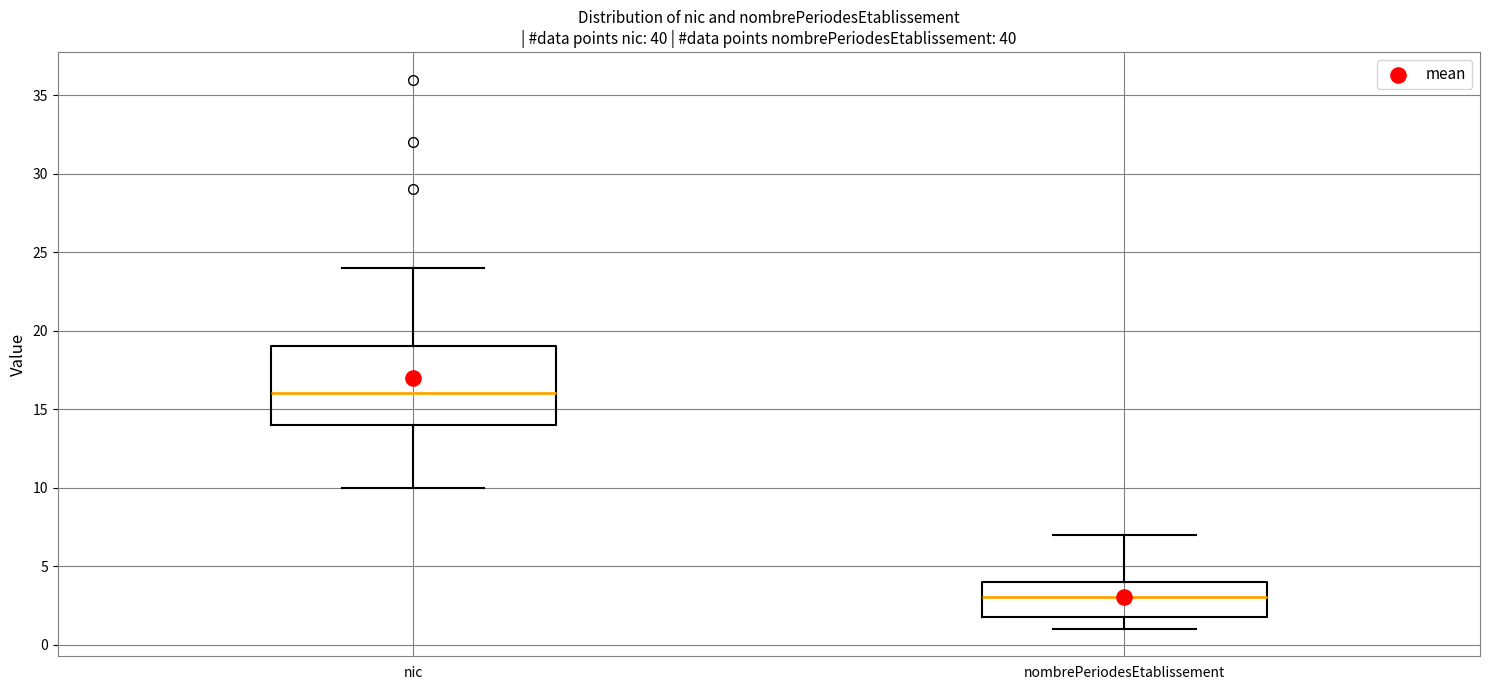

Reading left to right, read every box against the y-axis: the position of its median line, the range the box covers, and the ends of its whiskers. The values are not printed on the chart, so give them approximately, as read against the axis.

nic: median 16, box 14 to 19, whiskers 10 to 24
nombrePeriodesEtablissement: median 3, box 2 to 4, whiskers 1 to 7